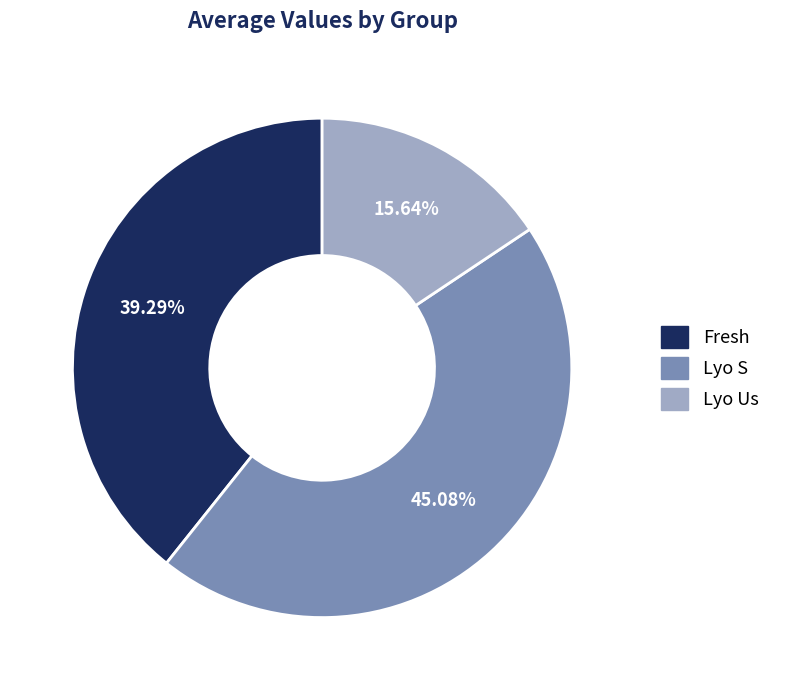

Does Fresh represent more than half of the total?

No